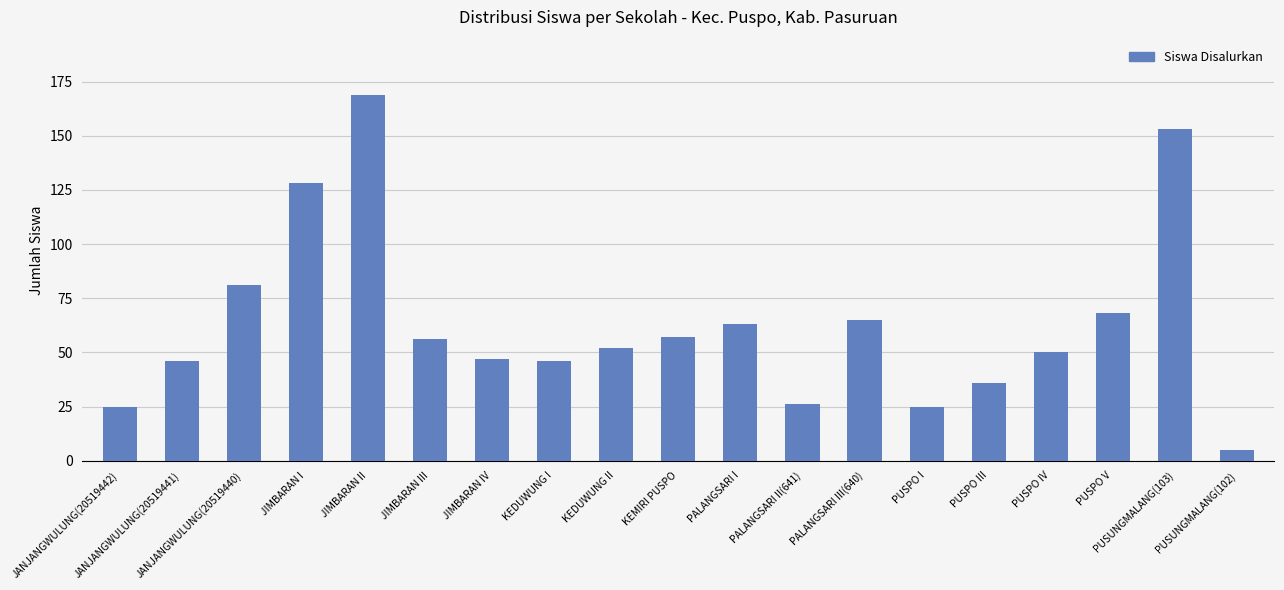

What is the change in value from JIMBARAN I to PUSUNGMALANG(102)?

-123